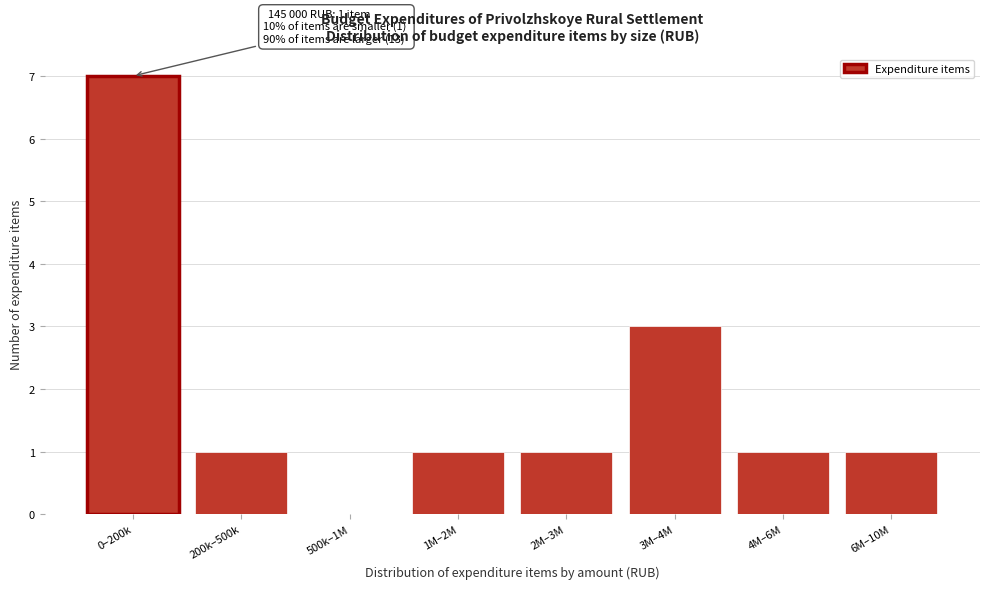

Reading left to right, transcribe all the data shown in this chart.

0–200k=7	200k–500k=1	500k–1M=0	1M–2M=1	2M–3M=1	3M–4M=3	4M–6M=1	6M–10M=1